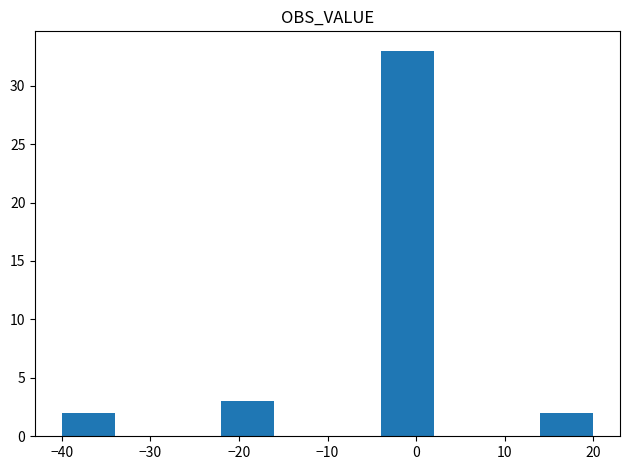

Reading left to right, transcribe this chart: for each bar, give the range it covers on the x-axis and its height. The values are not printed on the chart, so give them approximately, as read against the axis.

-40 to -34: 2
-34 to -28: 0
-28 to -22: 0
-22 to -16: 3
-16 to -10: 0
-10 to -4: 0
-4 to 2: 33
2 to 8: 0
8 to 14: 0
14 to 20: 2